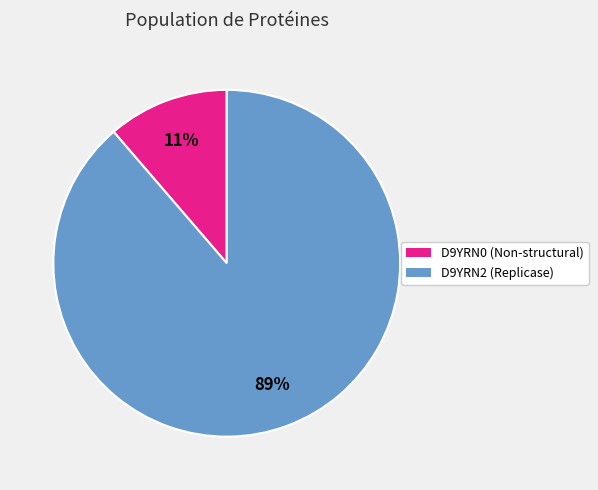

To the nearest percent, what is the average slice percentage?

50%